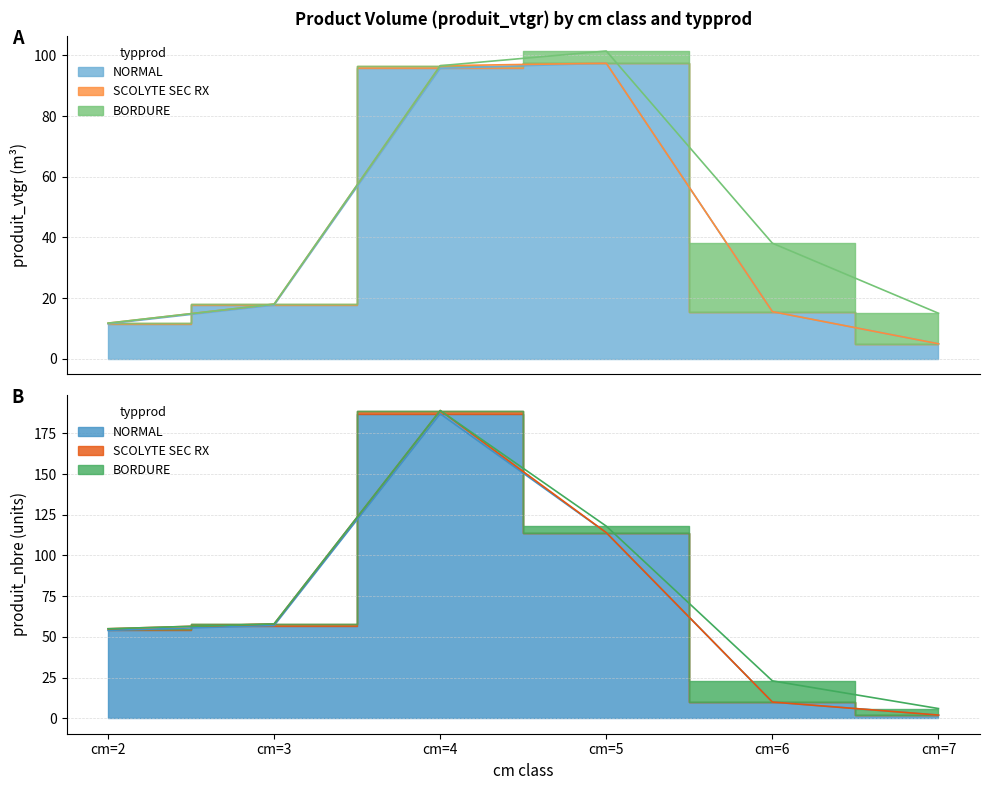

The value of produit_vtgr_BORDURE at cm=6 is 39.5. True or false?

False